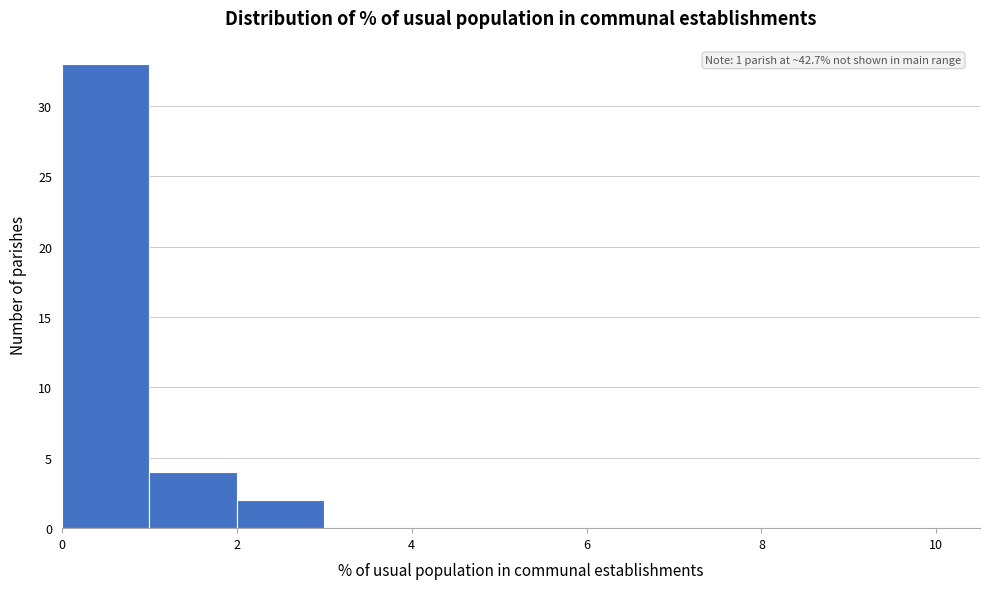

Over which range of the x-axis is the bar tallest?

0 to 1